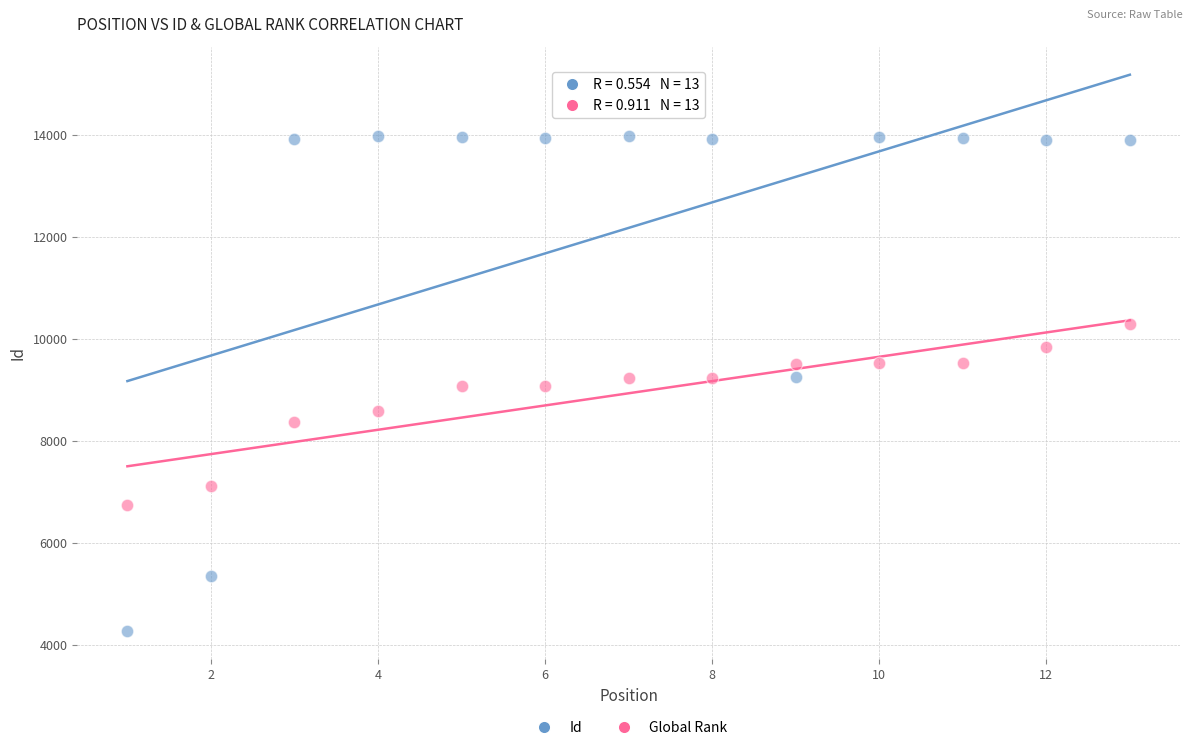

Across all data points, what is the range of Y values (max minus min)?

9712